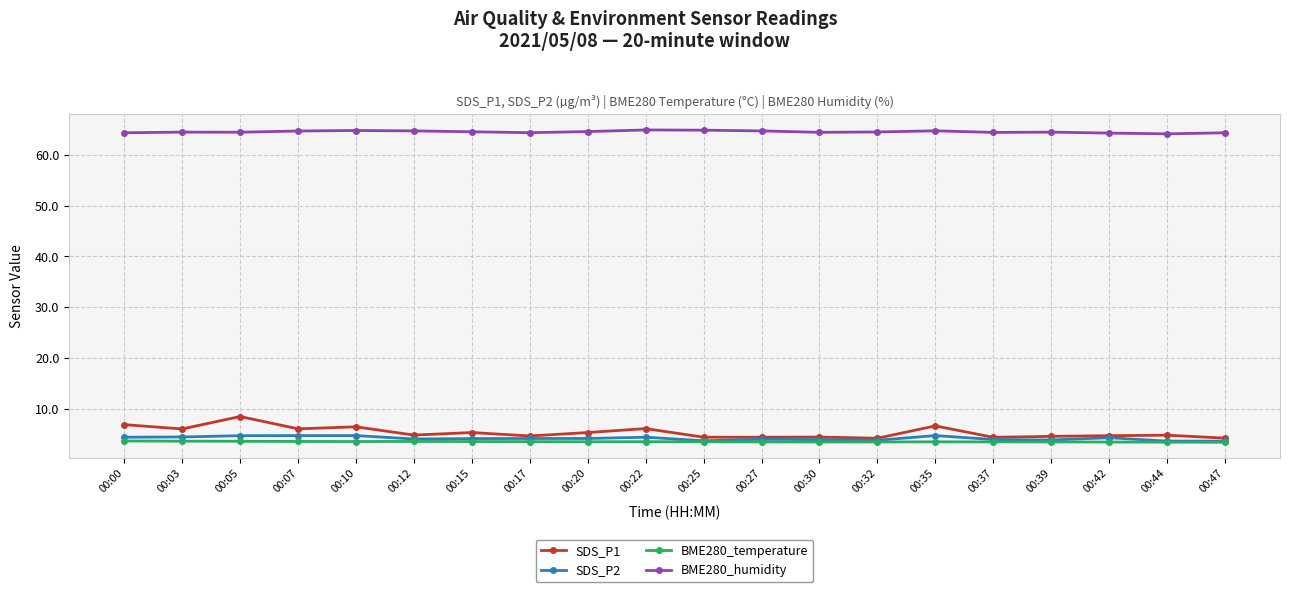

Which series has the largest total across all categories?

BME280_humidity